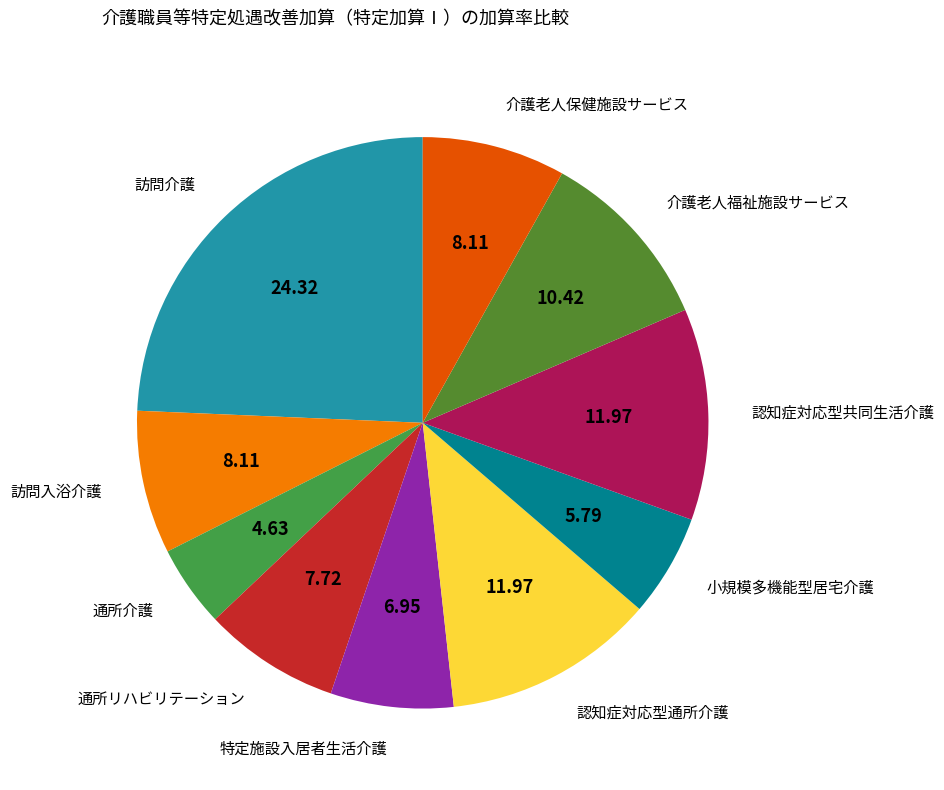

Which category has the smallest portion of the pie?

通所介護